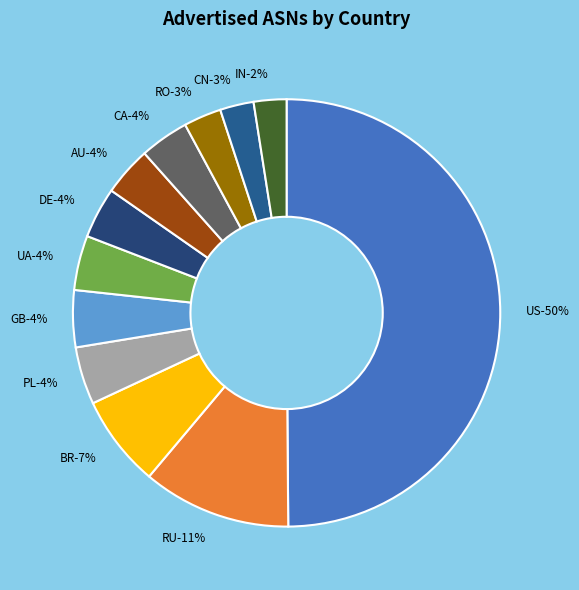

What is the total percentage of Canada and India?

6.2%